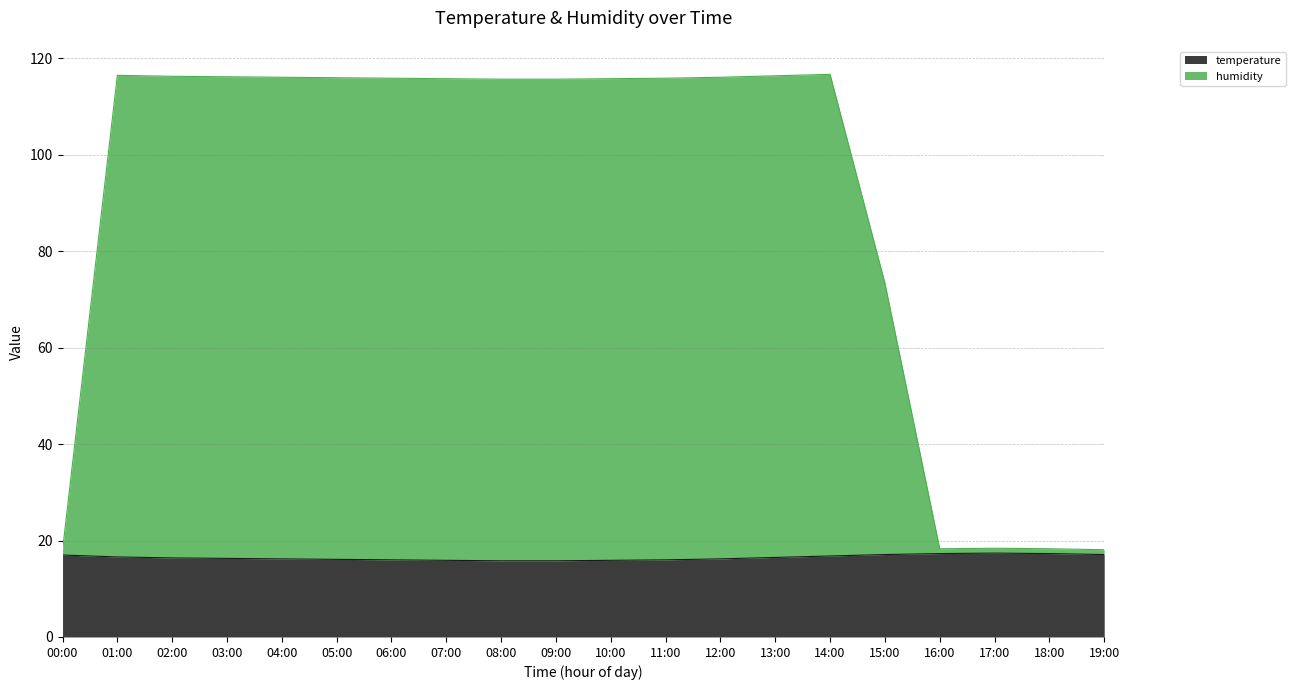

True or false: temperature has a value of 17.3 at 18:00.

True